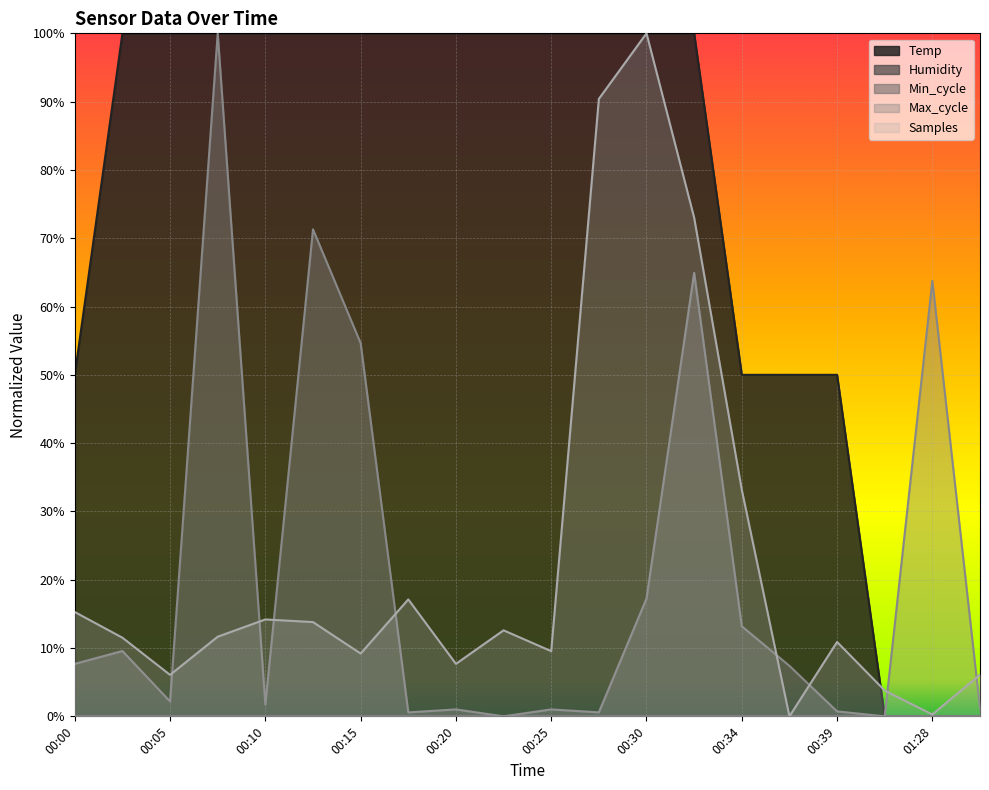

True or false: Samples has more than 1 interior local peaks.

True